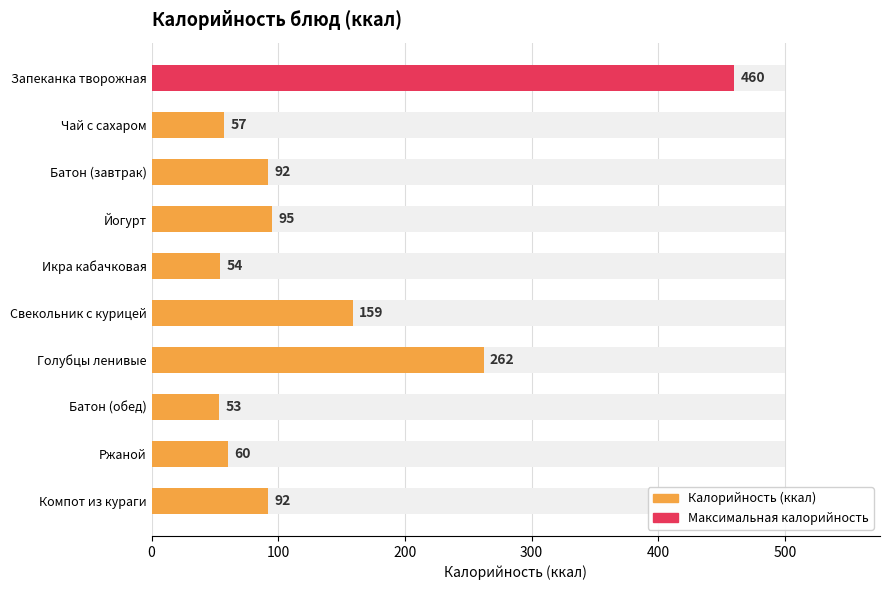

How many data points are less than 92?

4